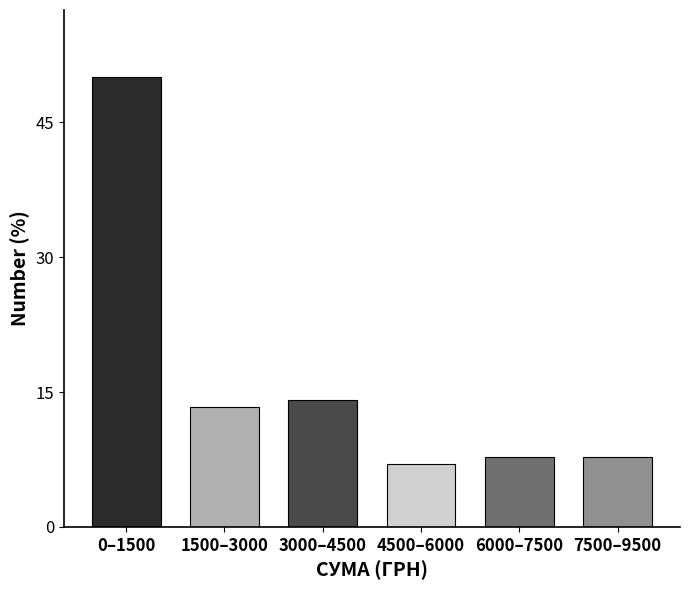

Reading right to left, transcribe all the data shown in this chart.

7.8	7.8	7.0	14.1	13.3	50.0